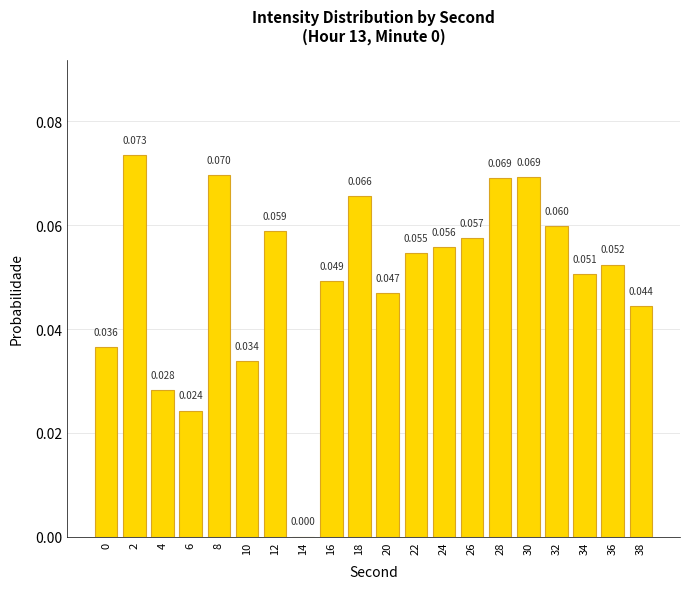

Is it true that the value at 18 is 0.1?

True